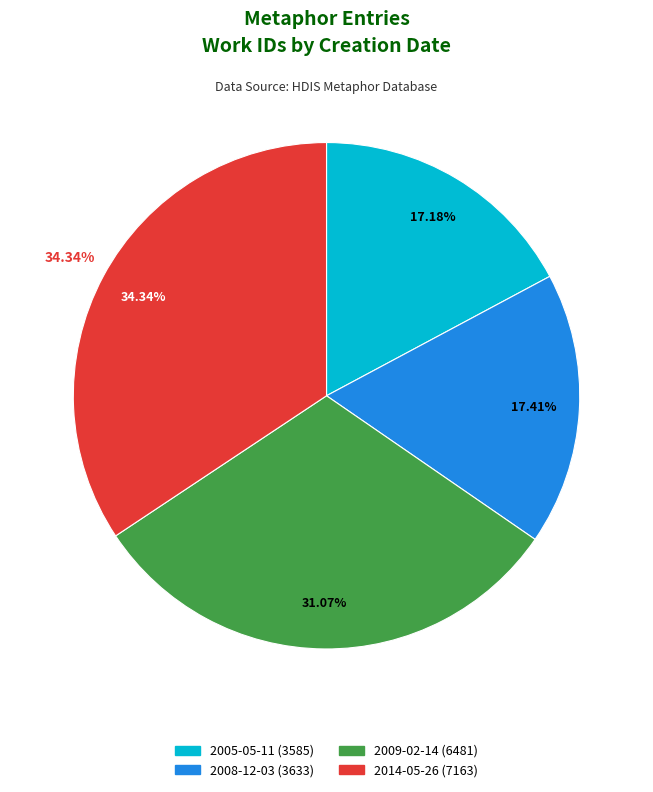

Do 2008-12-03 and 2014-05-26 together represent more than half of the pie?

Yes